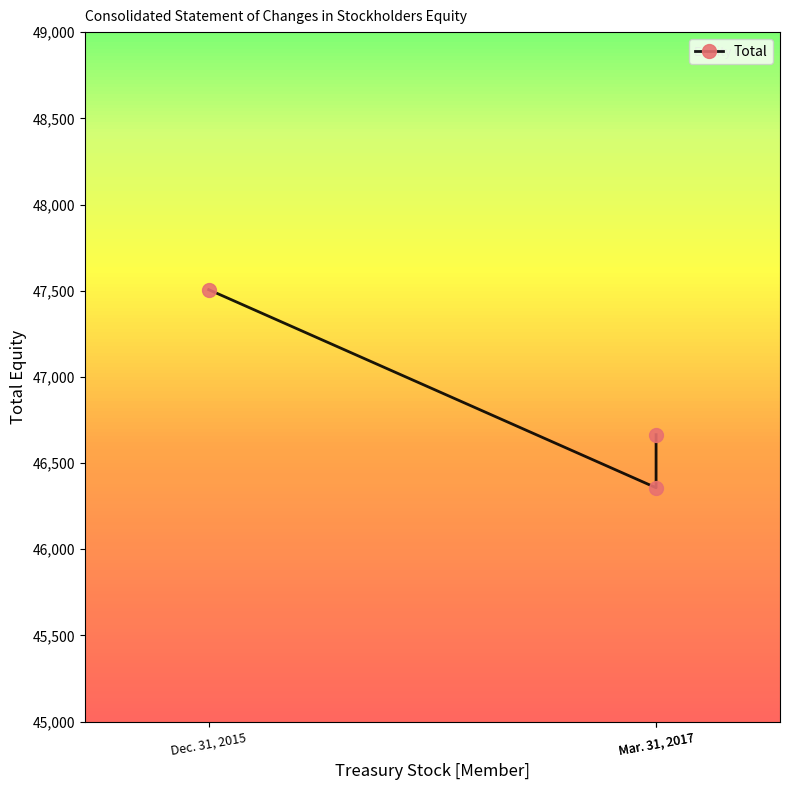

At which category does the chart reach its minimum across all series?

Mar. 31, 2017